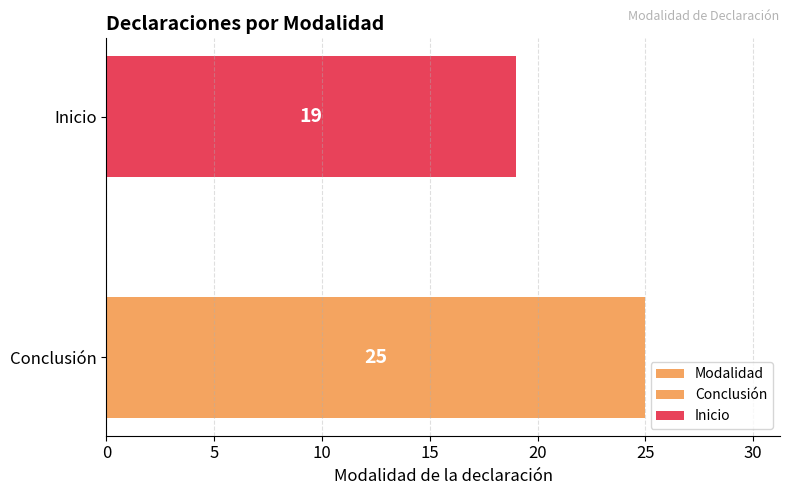

What is the maximum value shown in the chart?

25